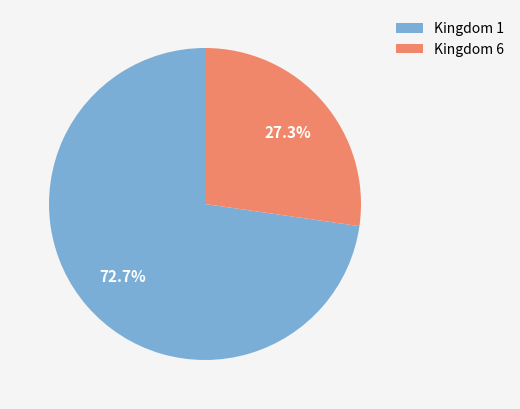

How many segments does this pie chart have?

2